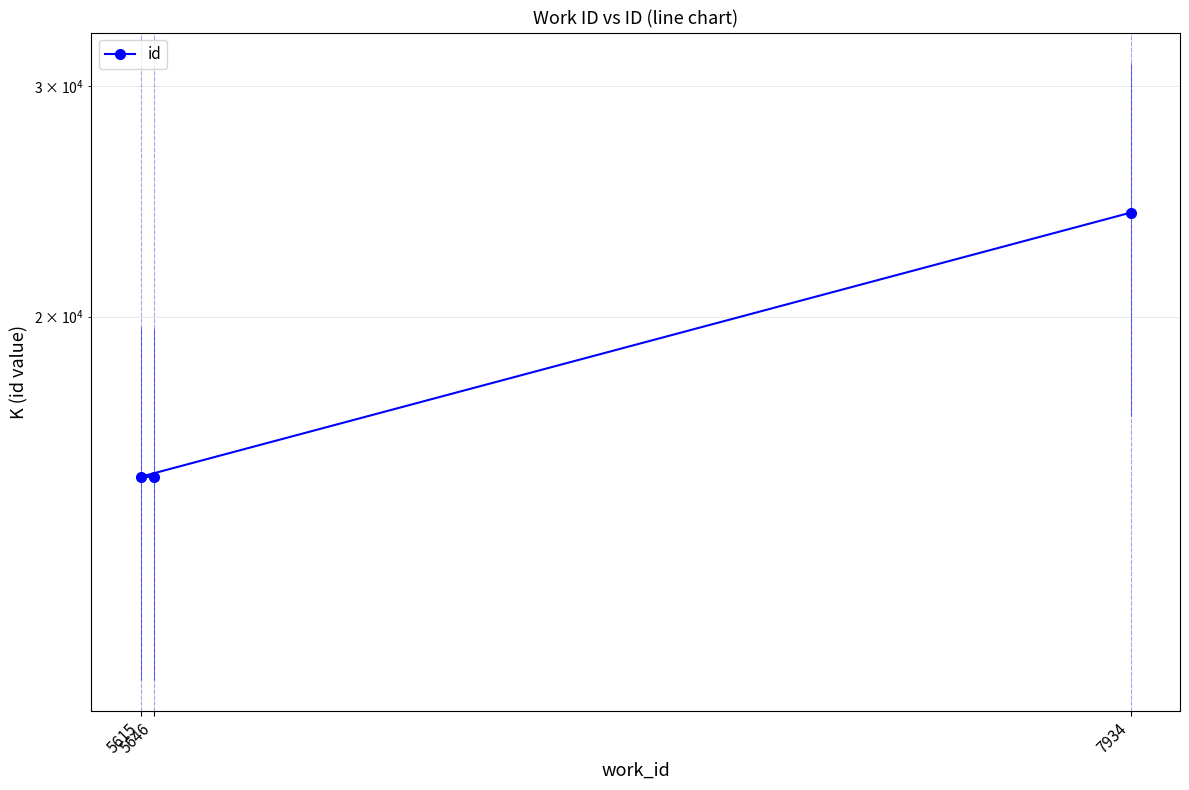

What is the sum of all values?

54192